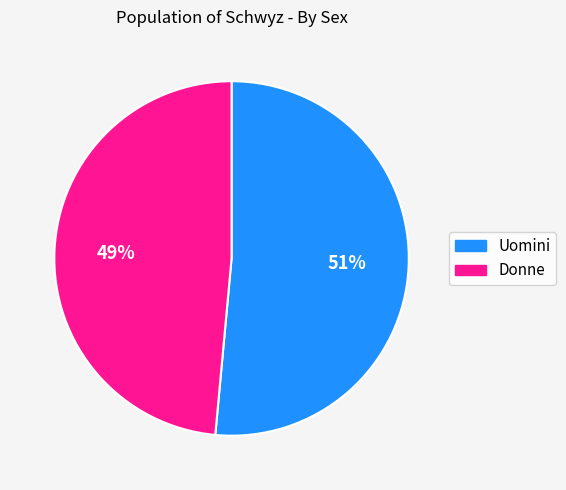

Which category has the biggest portion of the pie?

Uomini